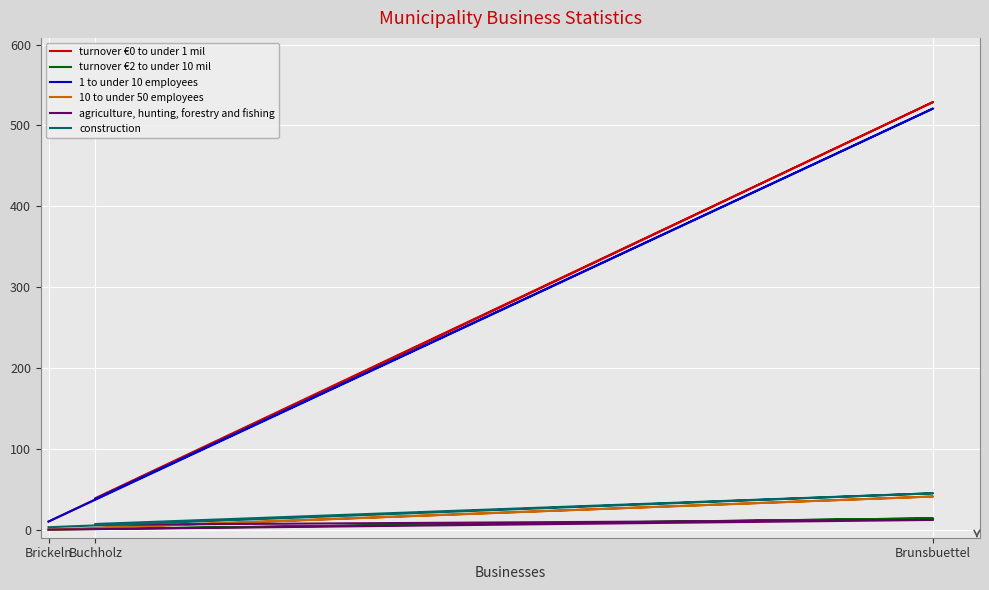

What are all the series names shown in the legend?

turnover €0 to under 1 mil, turnover €2 to under 10 mil, 1 to under 10 employees, 10 to under 50 employees, agriculture, hunting, forestry and fishing, construction